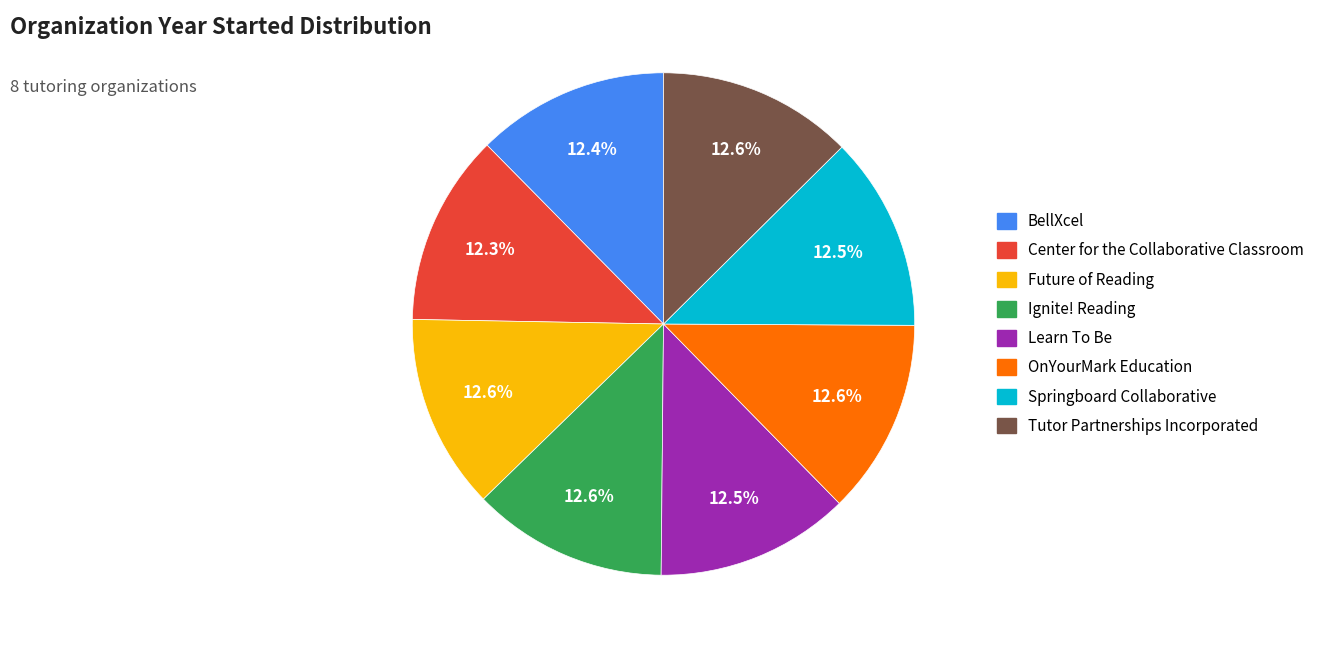

Combined, do Springboard Collaborative and OnYourMark Education account for over 50%?

No